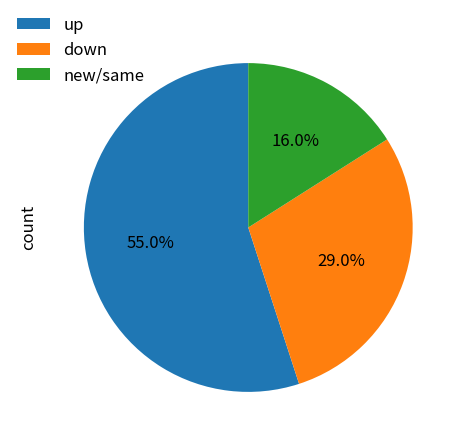

Is it true that down is 29% of the pie?

True